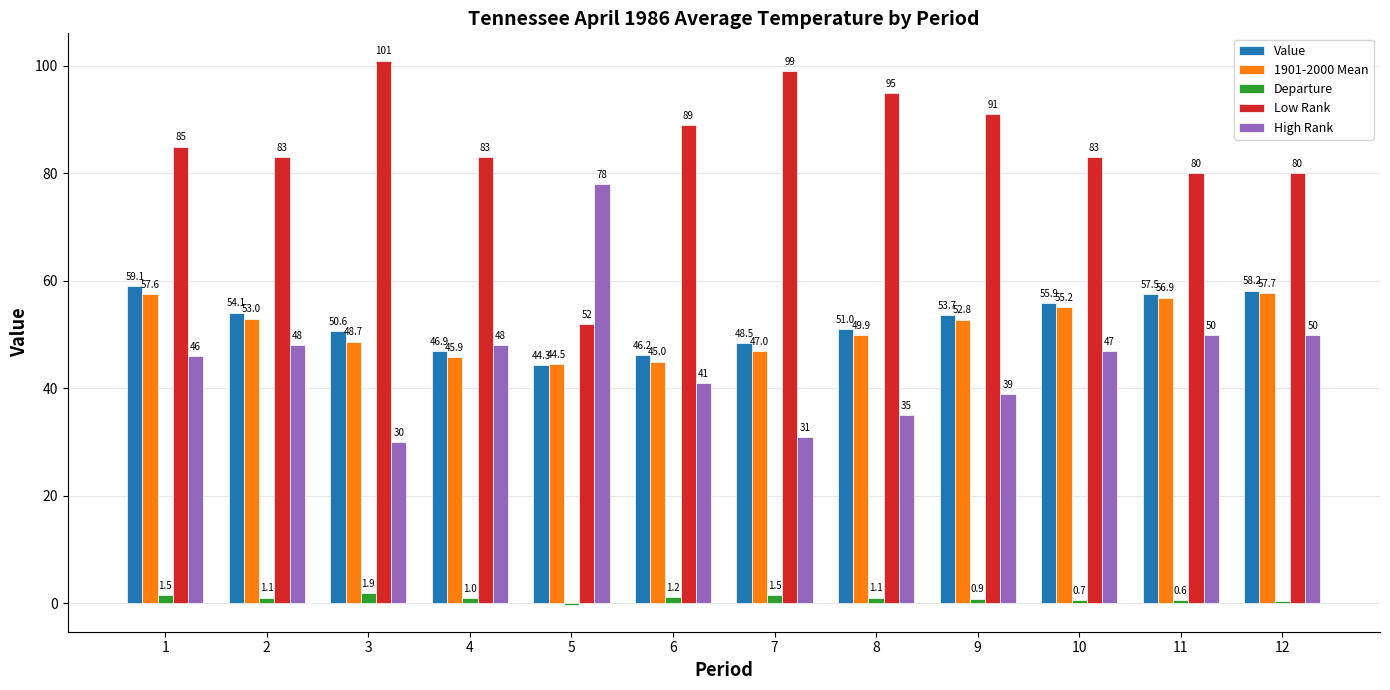

How many groups of bars are there?

12